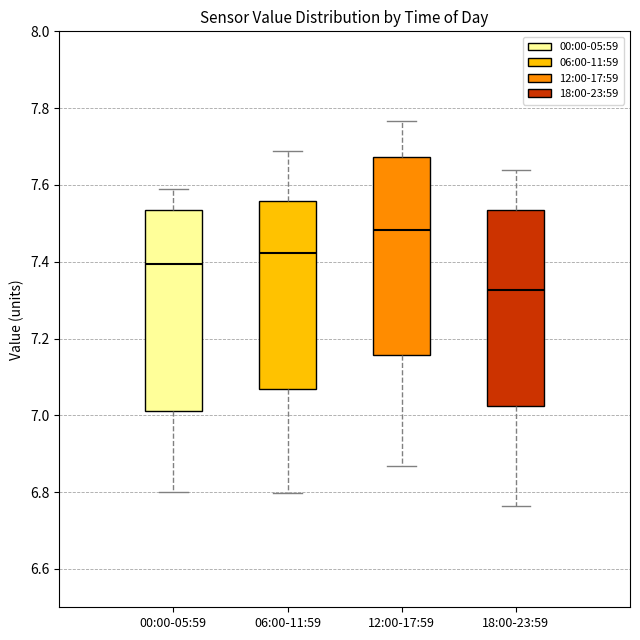

Which box's median line is the highest?

12:00-17:59